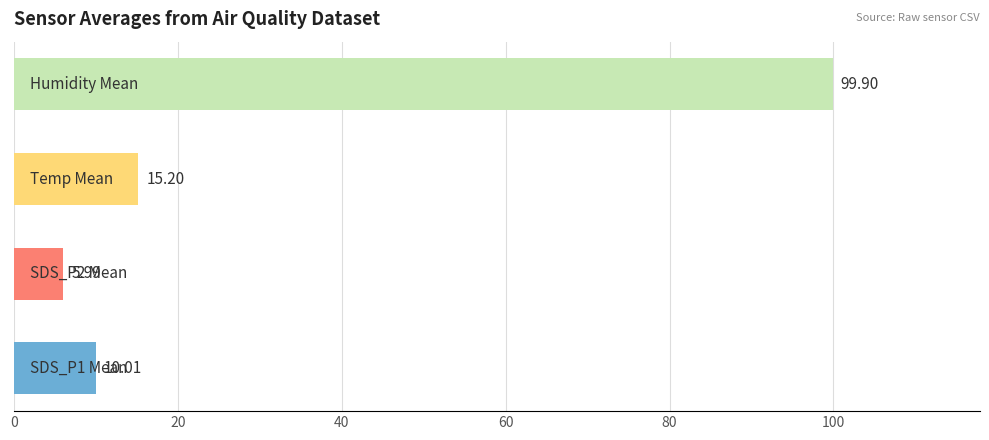

What is the sum of all values?

131.1